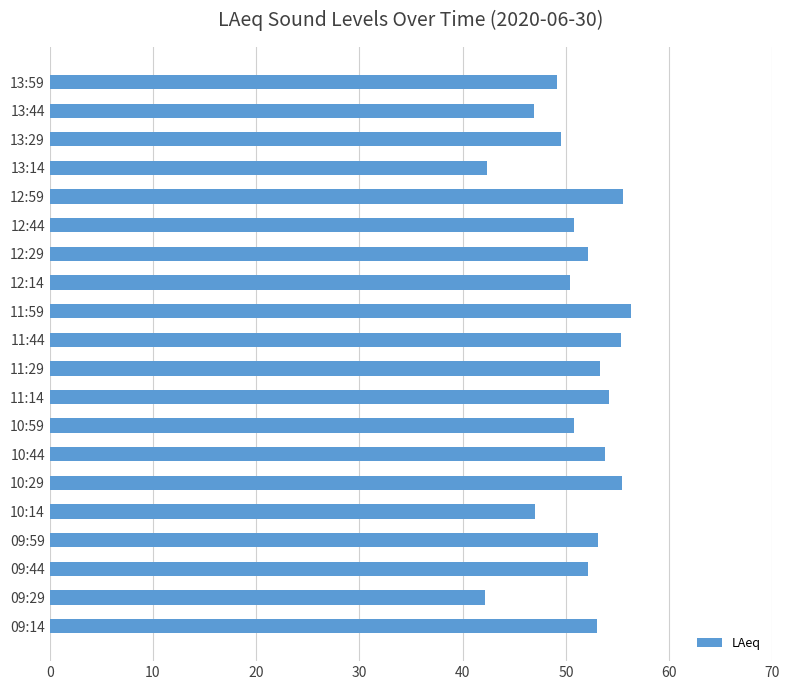

What is the minimum value shown in the chart?

42.2